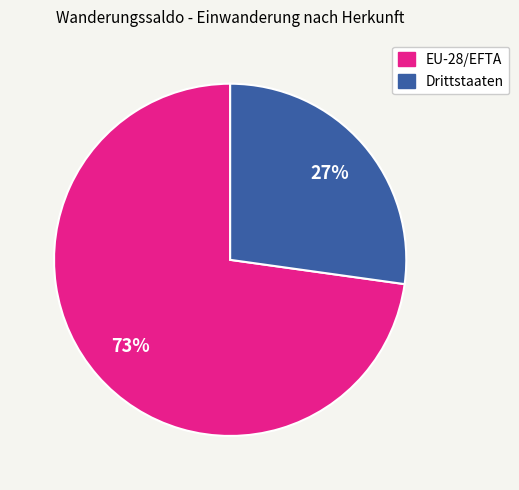

Is the sum of Drittstaaten and EU-28/EFTA greater than half?

Yes